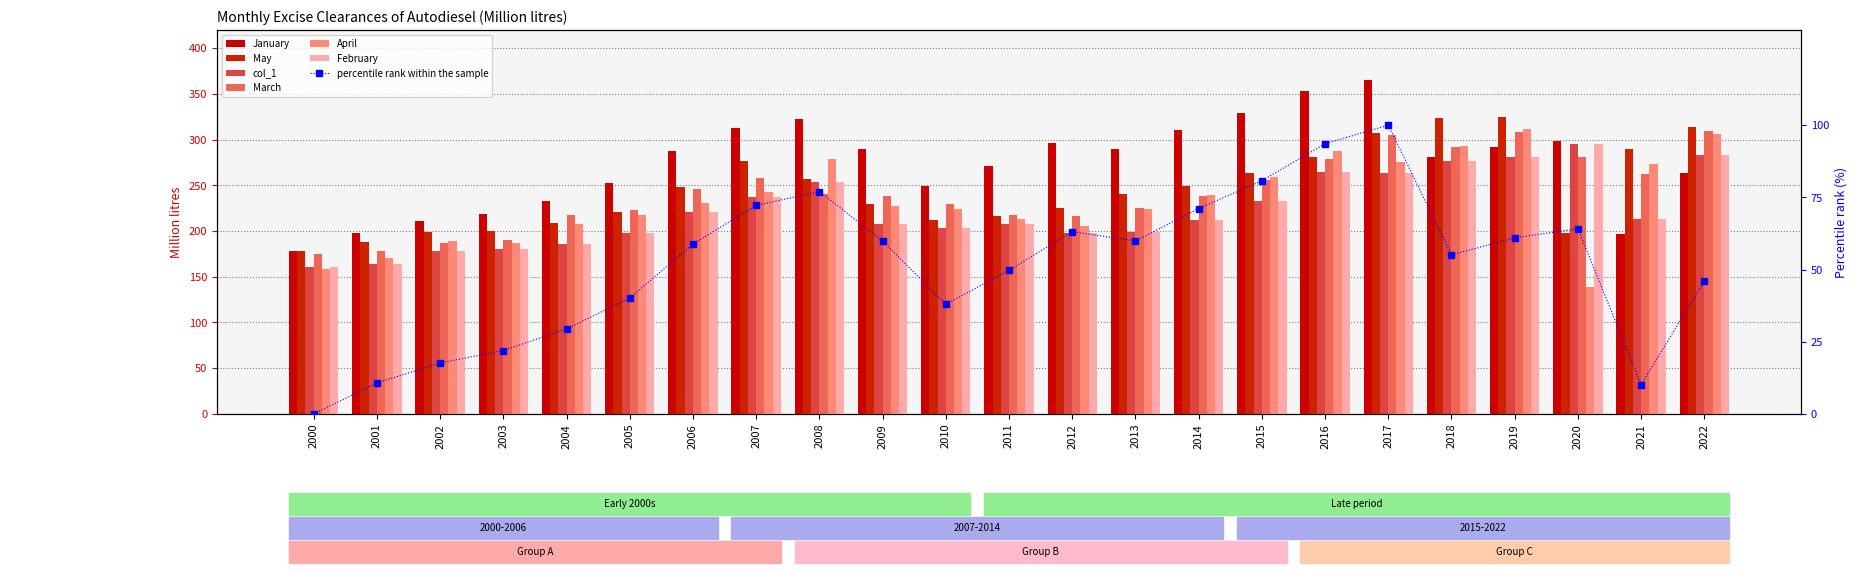

At 2000, list the series in order from largest to smallest.

January, May, March, col_1, February, April